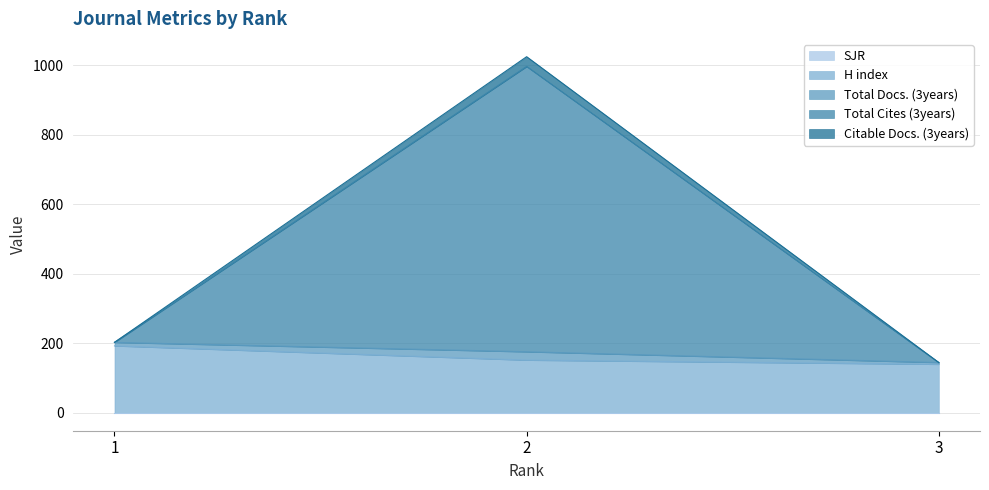

Which series has the widest spread of values?

Total Cites (3years)